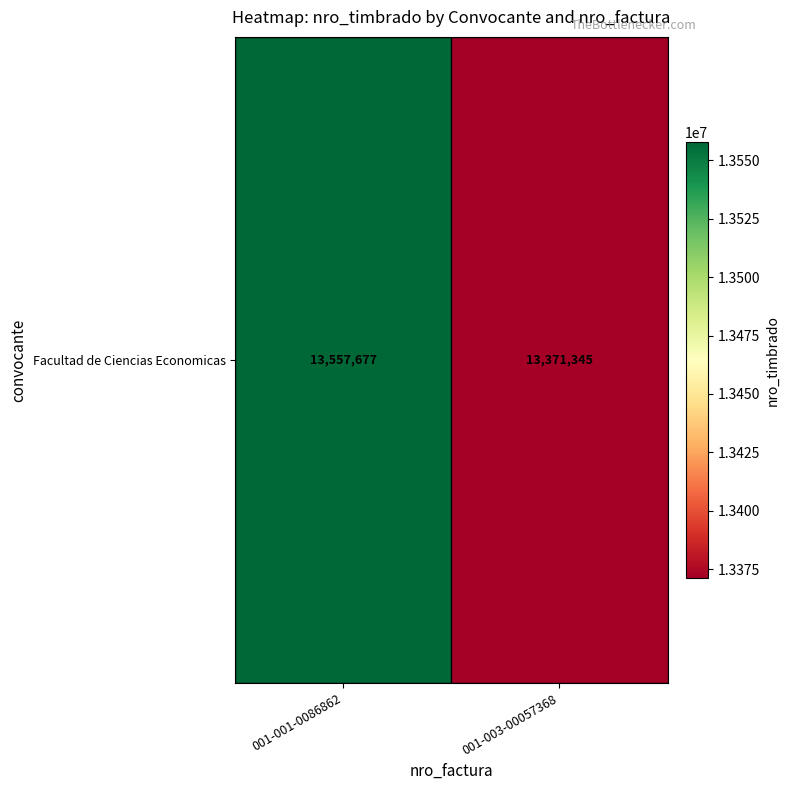

The chart shows a value of 13557677 at 001-001-0086862. True or false?

True